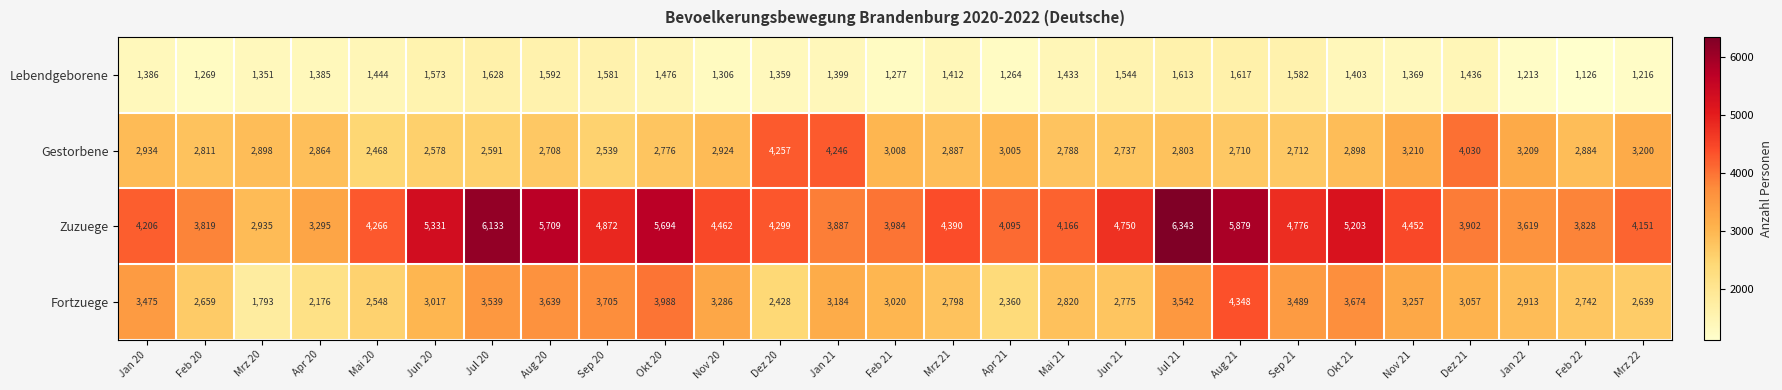

What is the sum of the Fortzuege values at Dez 20 and Mrz 21?

5226